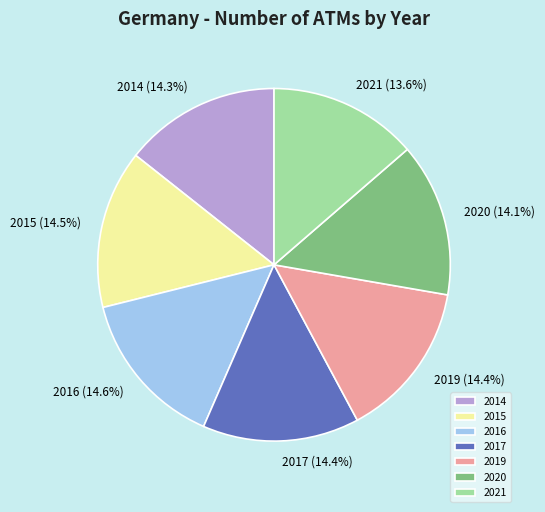

Combined, what portion of the pie is 2017 and 2020?

28.5%